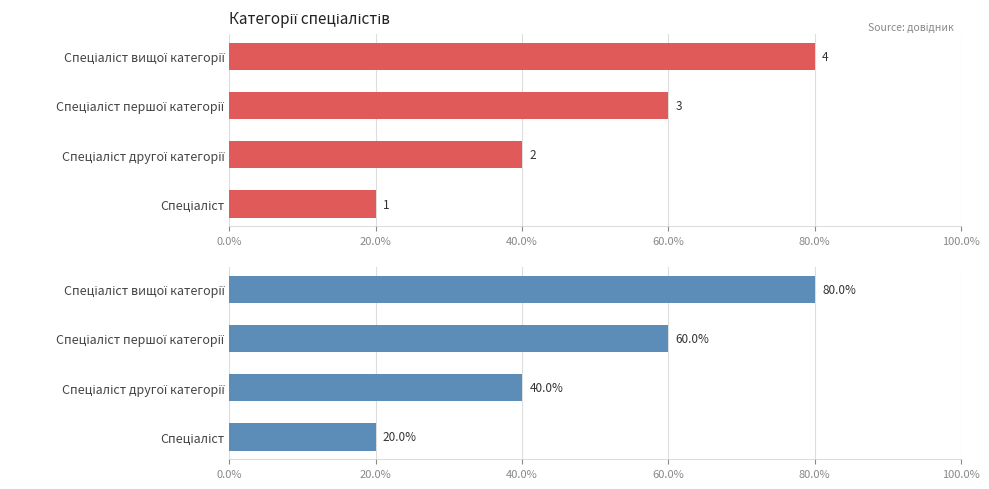

What is the change in value from Спеціаліст другої категорії to Спеціаліст вищої категорії?

+2